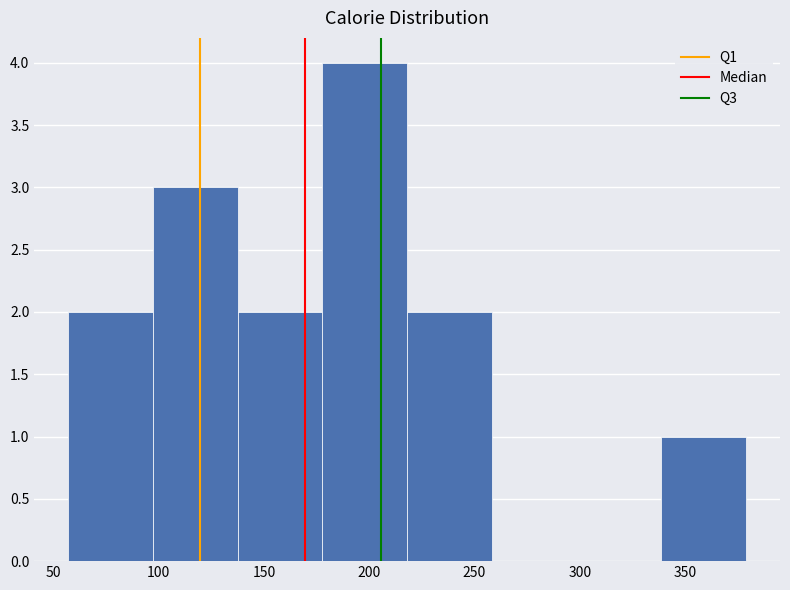

Which range on the x-axis has the tallest bar?

180 to 220